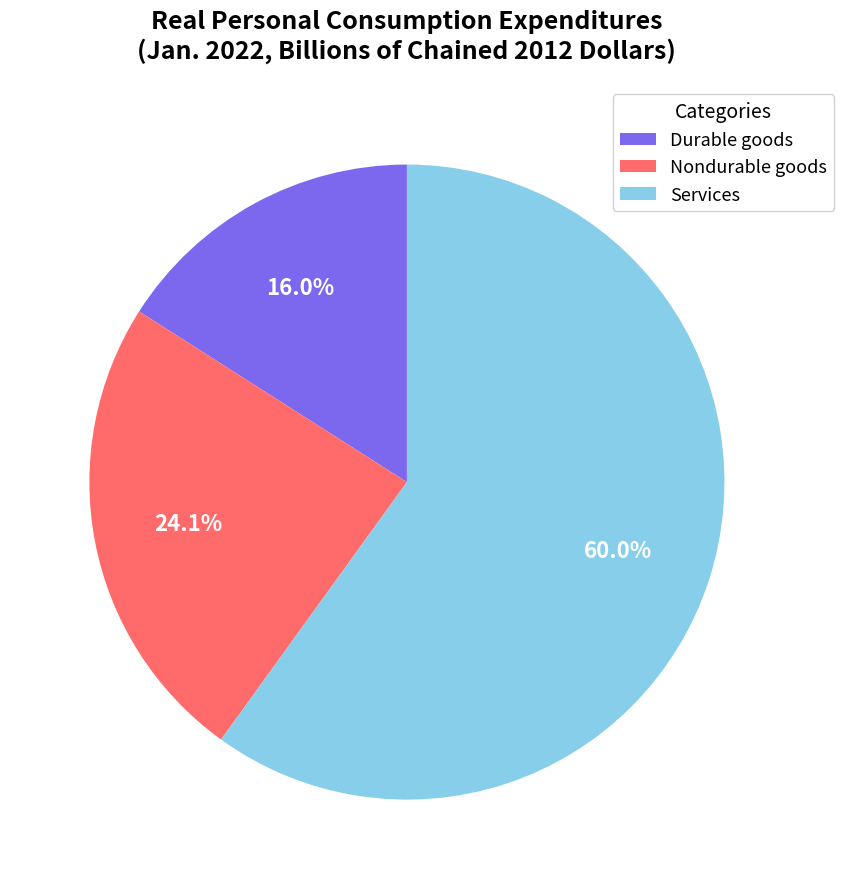

To the nearest percent, what is the average slice percentage?

33%